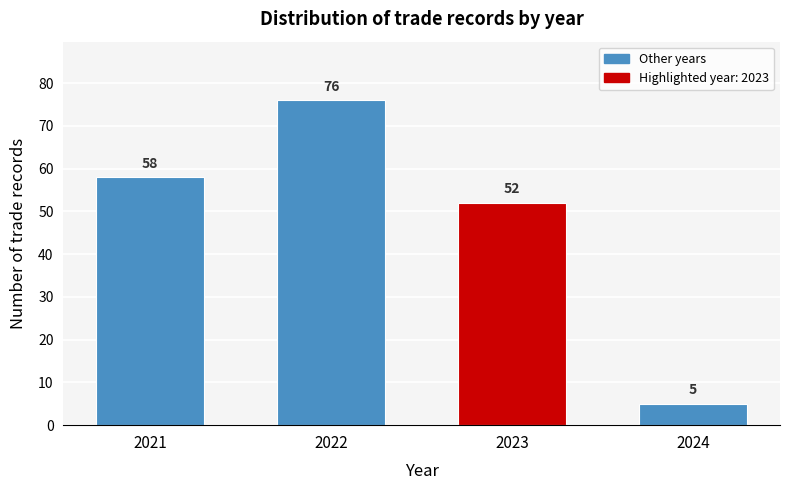

Reading right to left, what are all the values shown in this chart?

5	52	76	58